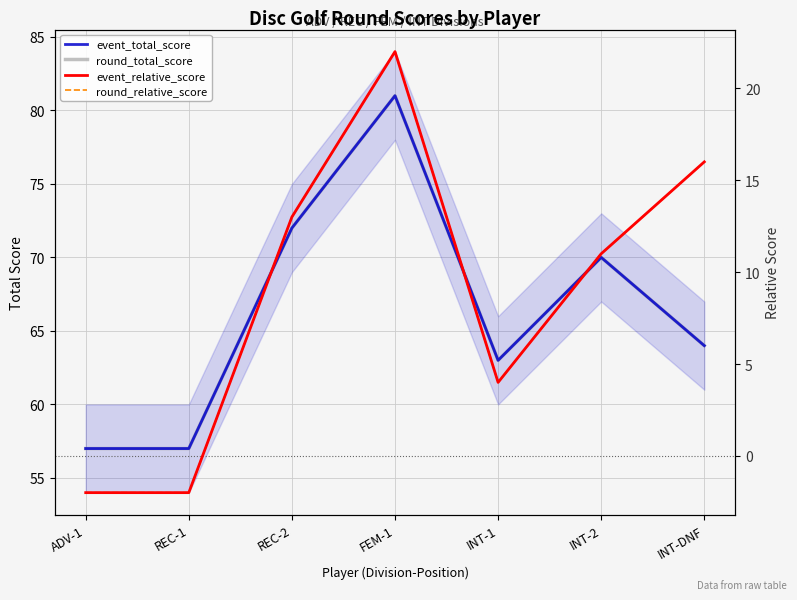

What is the difference between the maximum and minimum values in the round_total_score series?

24